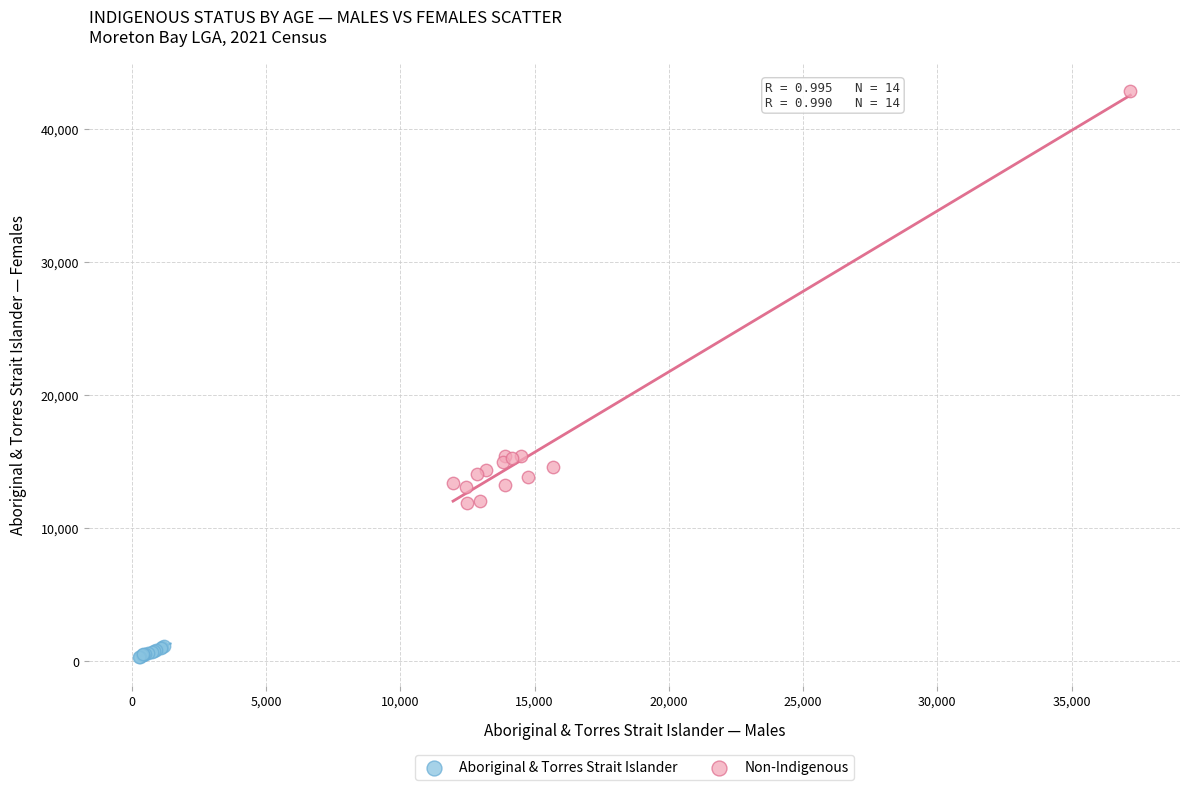

Which series reaches the maximum Y coordinate?

Non-Indigenous